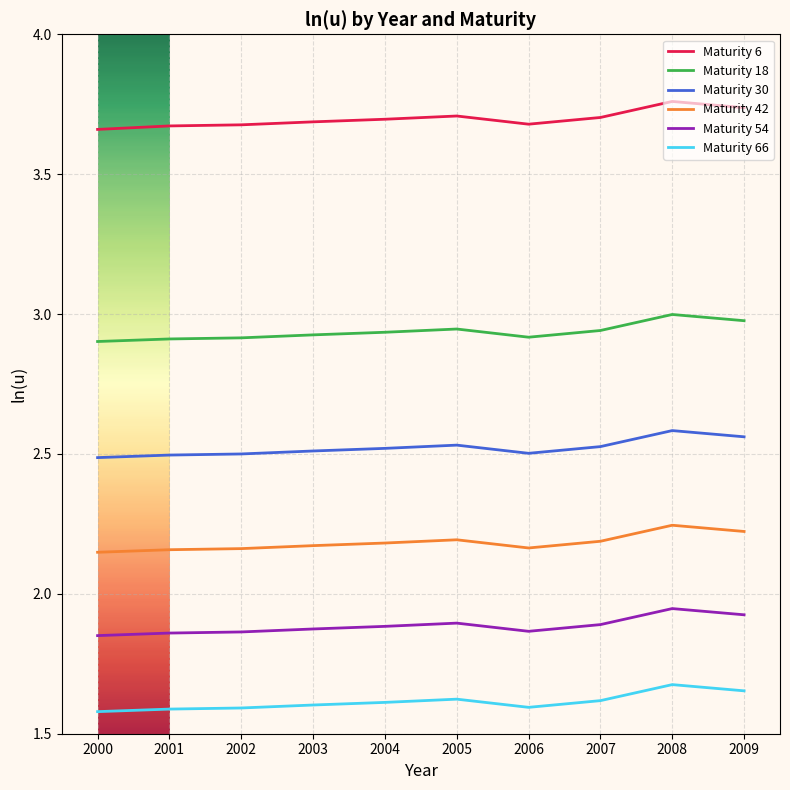

At which category is the sum across all series the highest?

2008